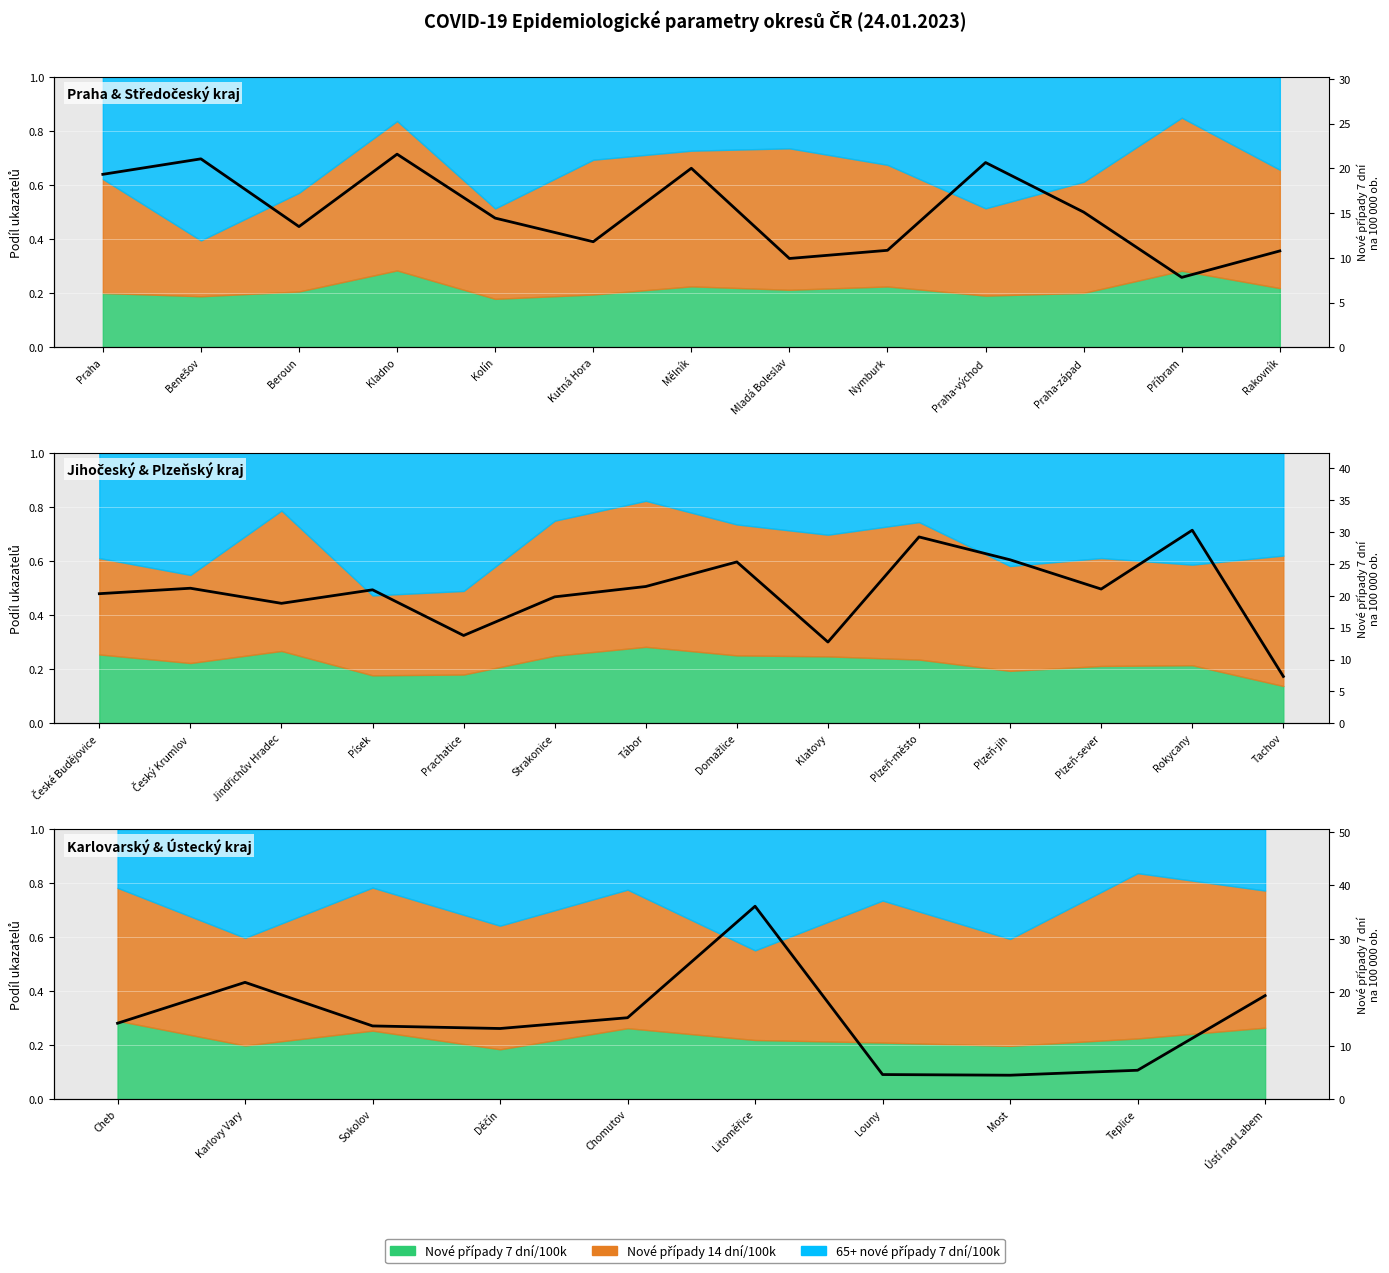

What is the label of the 1st point from the left?

Cheb